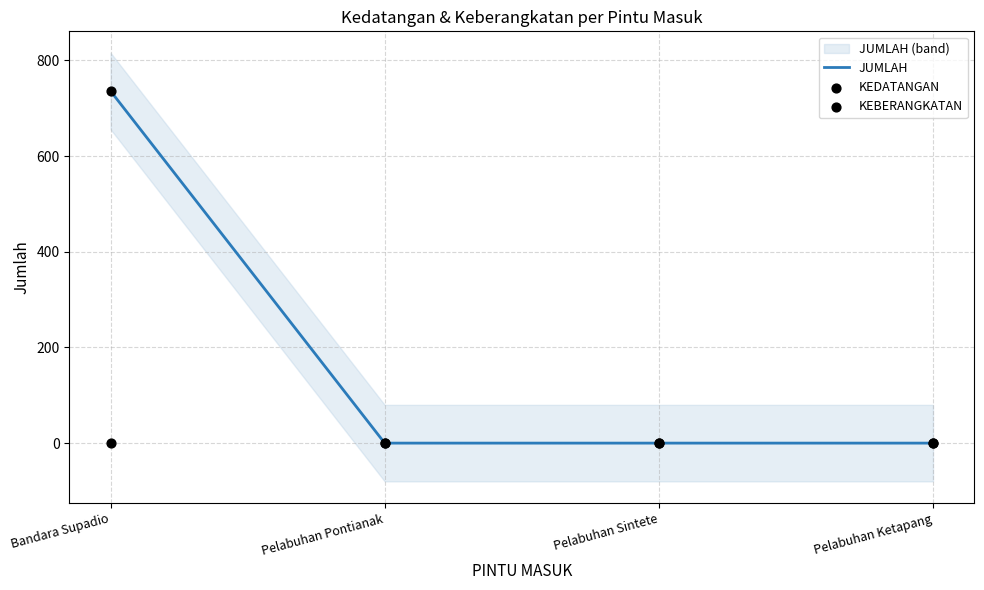

Which series reaches the minimum Y coordinate?

JUMLAH